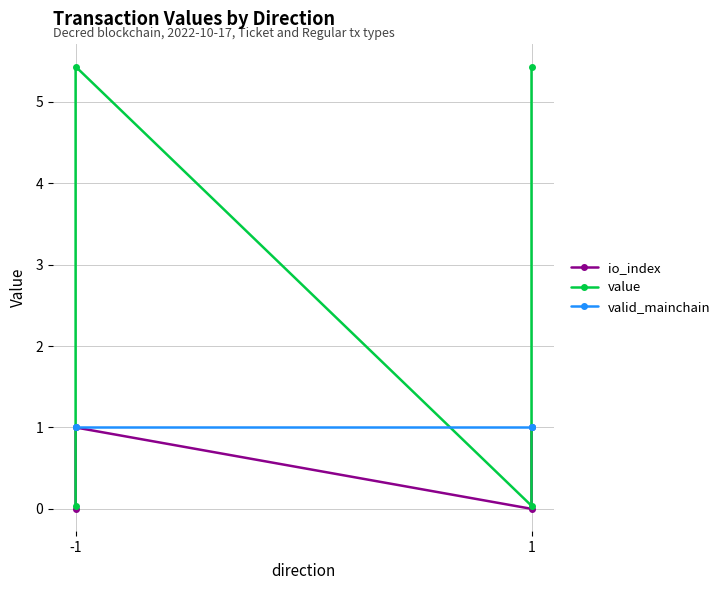

Reading left to right, list all the values displayed in this chart.

io_index: 0.0	1.0	0.0	1.0
value: 0.0	5.4	0.0	5.4
valid_mainchain: 1.0	1.0	1.0	1.0